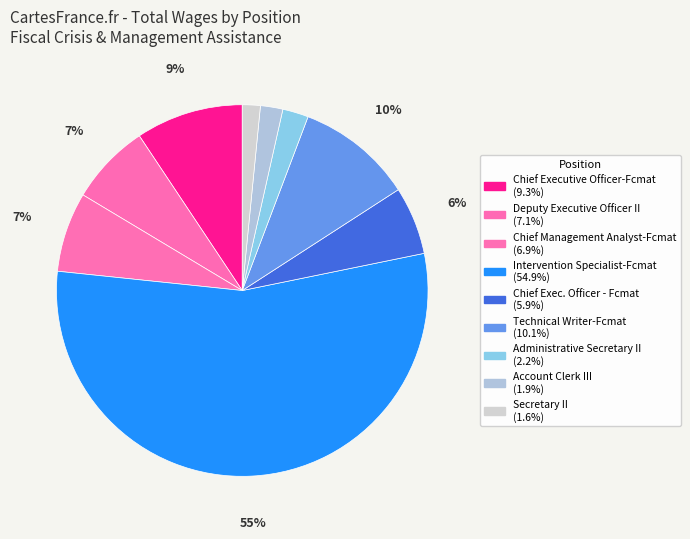

The Chief Management Analyst-Fcmat slice represents 7% of the pie. True or false?

True